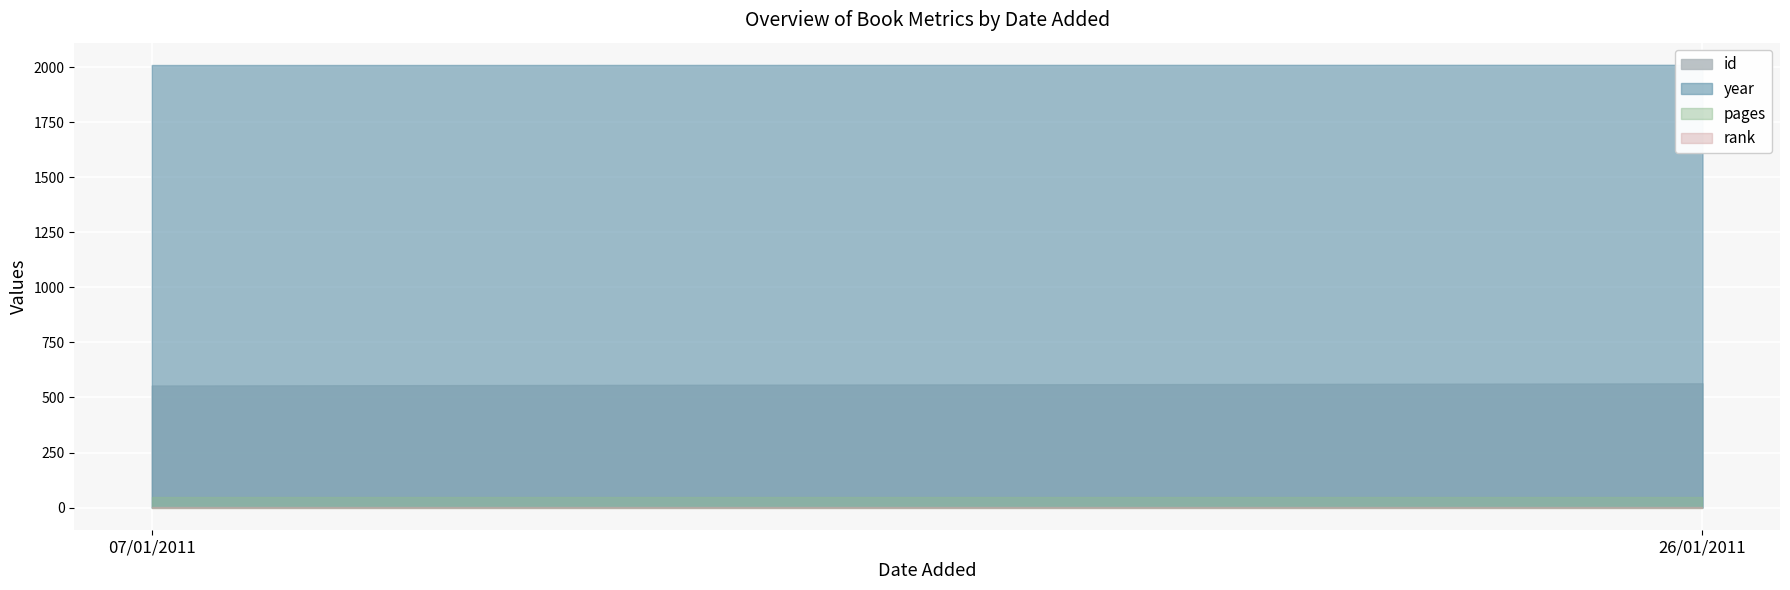

What is the lowest value of the rank series?

1